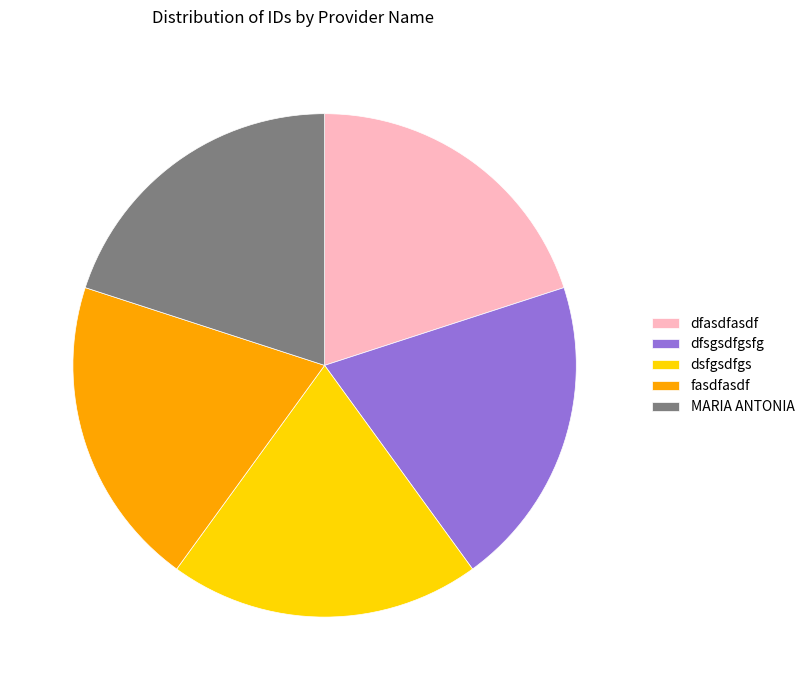

Is it true that dfsgsdfgsfg is 9% of the pie?

False